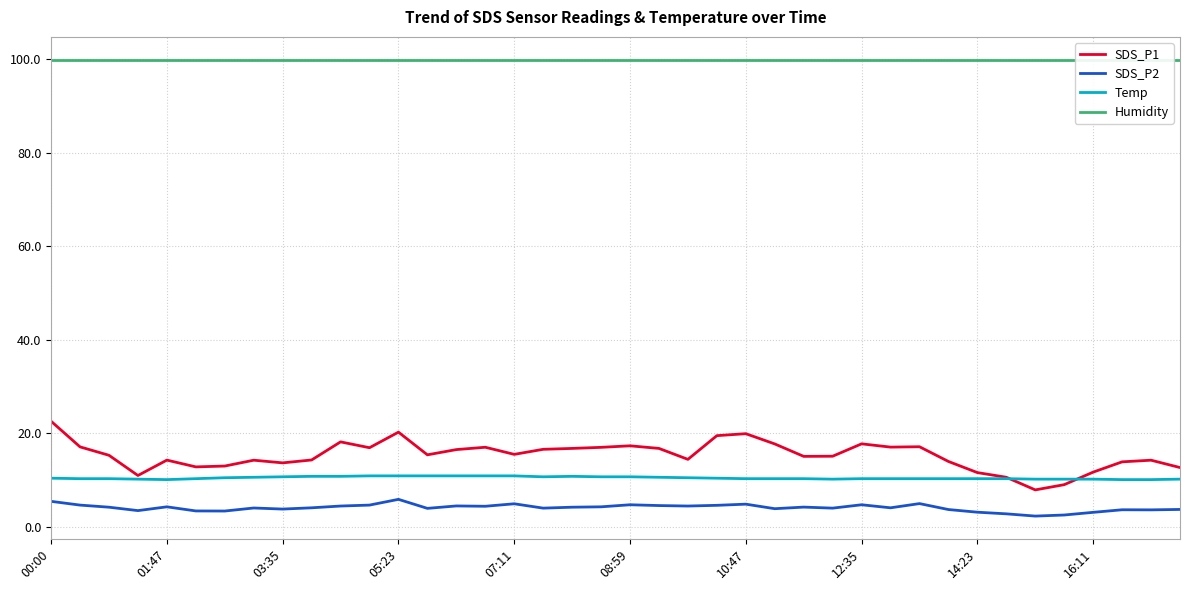

Is it true that SDS_P2 equals 3.7 at 39?

True